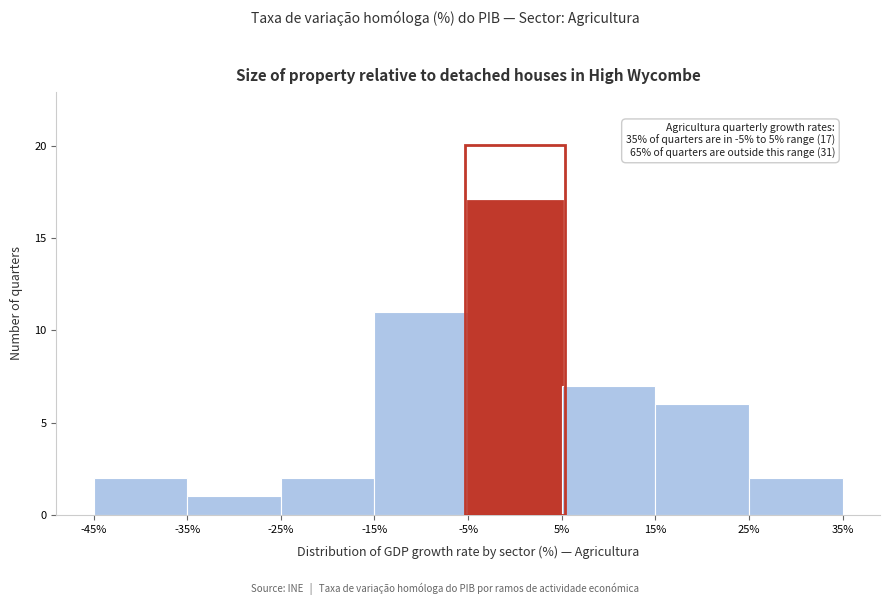

Which range on the x-axis has the tallest bar?

-5% to 5%